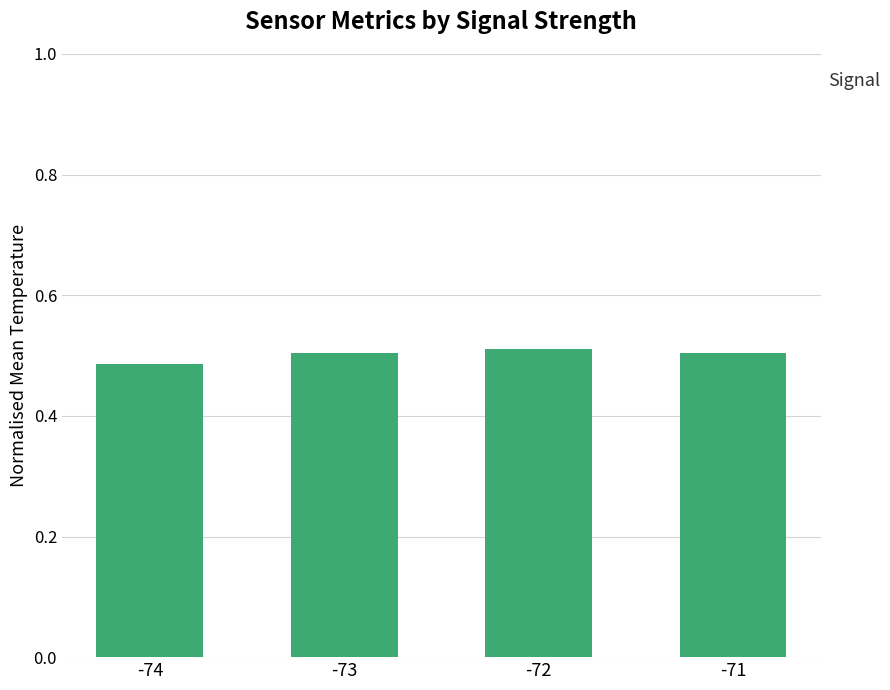

The chart shows a value of 0.5 at -74. True or false?

True